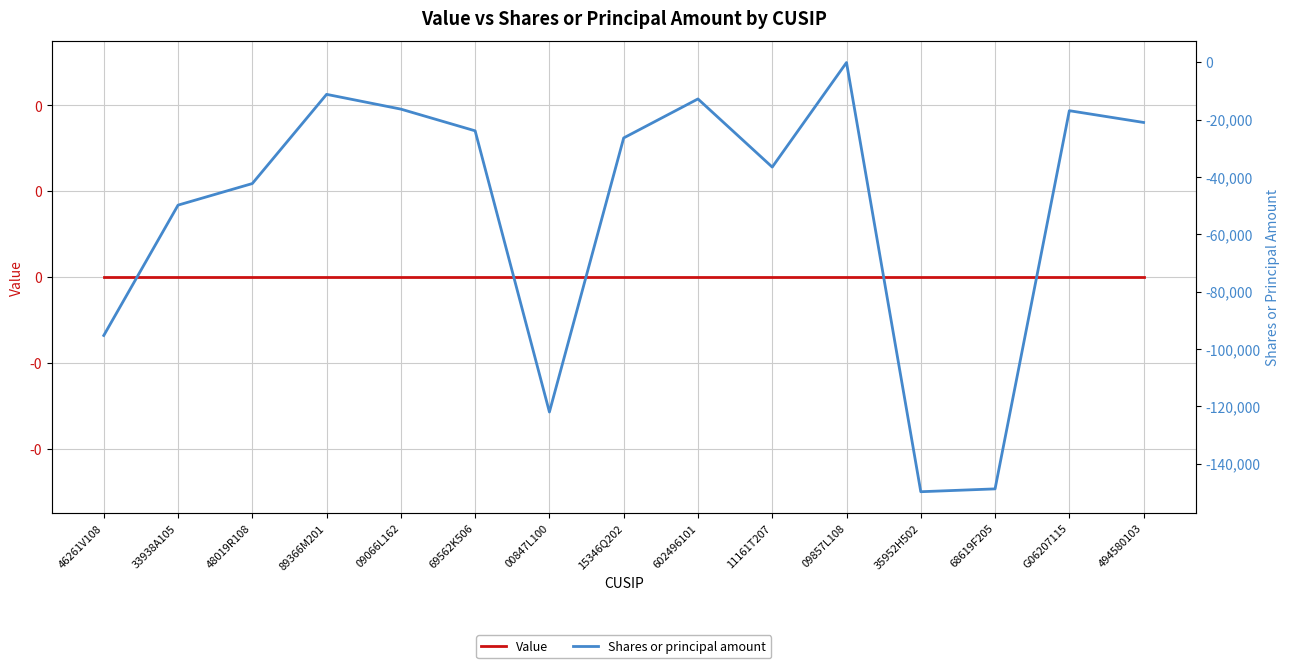

True or false: Shares or principal amount and Value intersect in this chart.

False